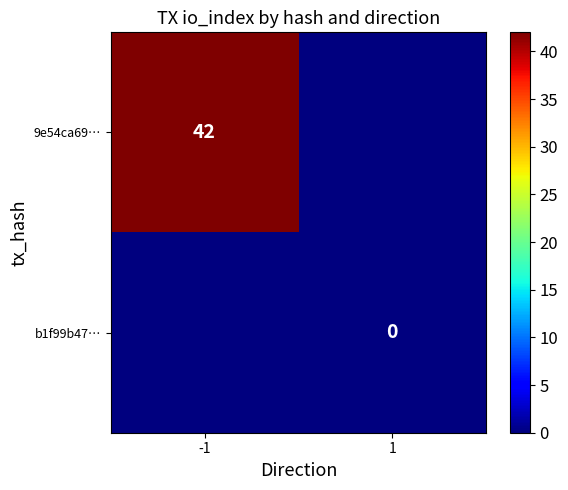

Is the value of 9e54ca69… at -1 greater than the value of b1f99b47… at 1?

Yes